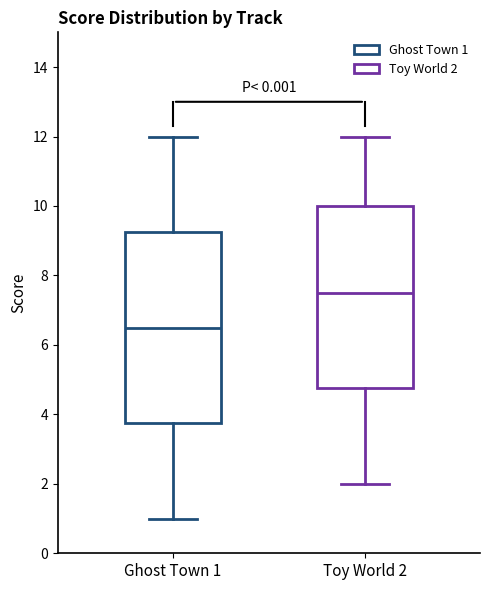

Reading left to right, read every box against the y-axis: the position of its median line, the range the box covers, and the ends of its whiskers. The values are not printed on the chart, so give them approximately, as read against the axis.

Ghost Town 1: median 6.6, box 3.8 to 9.2, whiskers 1.0 to 12.0
Toy World 2: median 7.6, box 4.8 to 10.0, whiskers 2.0 to 12.0